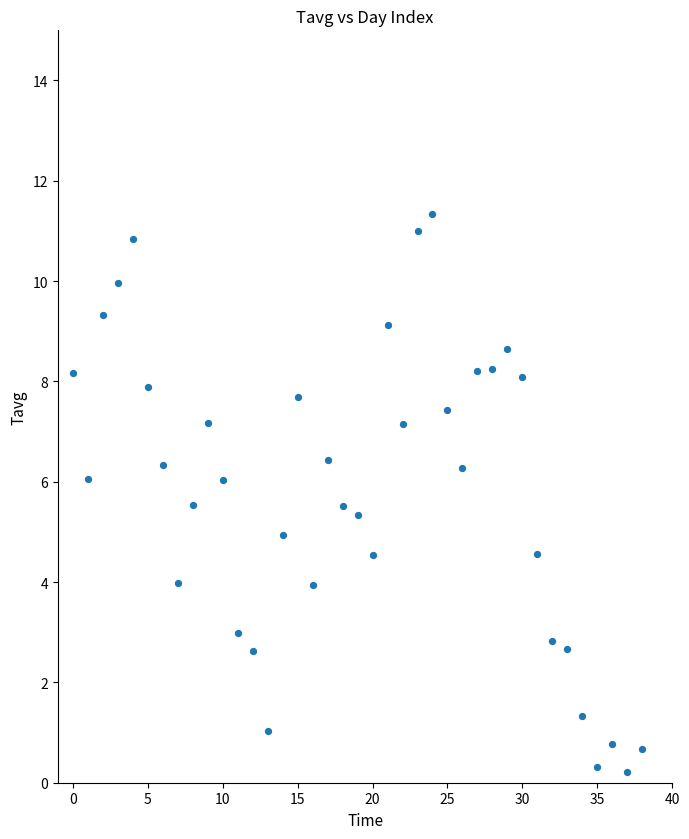

What is the range of Y values (max minus min)?

11.1